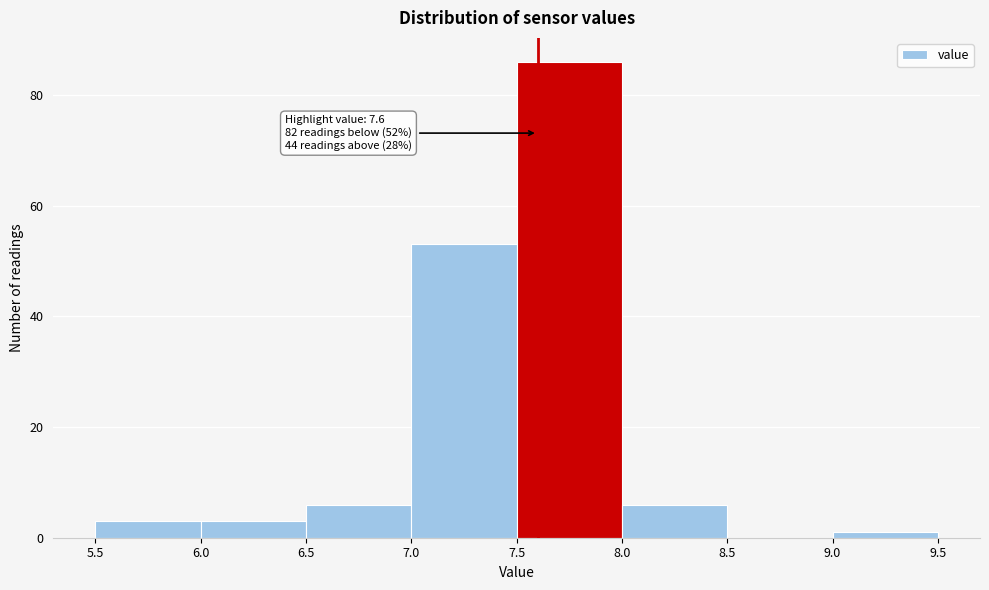

Which range on the x-axis has the tallest bar?

7.5 to 8.0